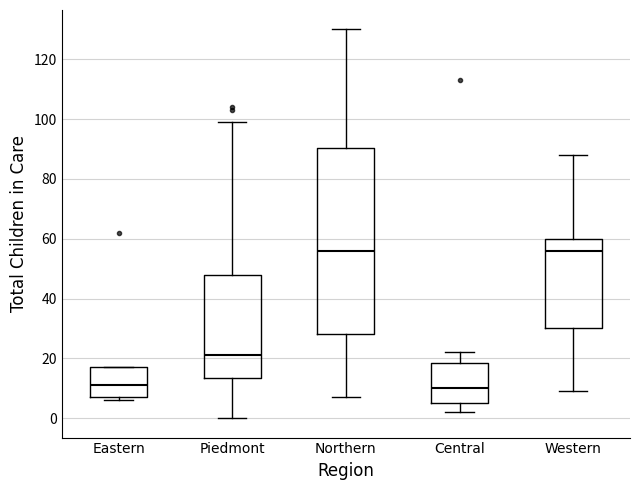

Which box is the tallest, from its lower edge to its upper edge?

Northern